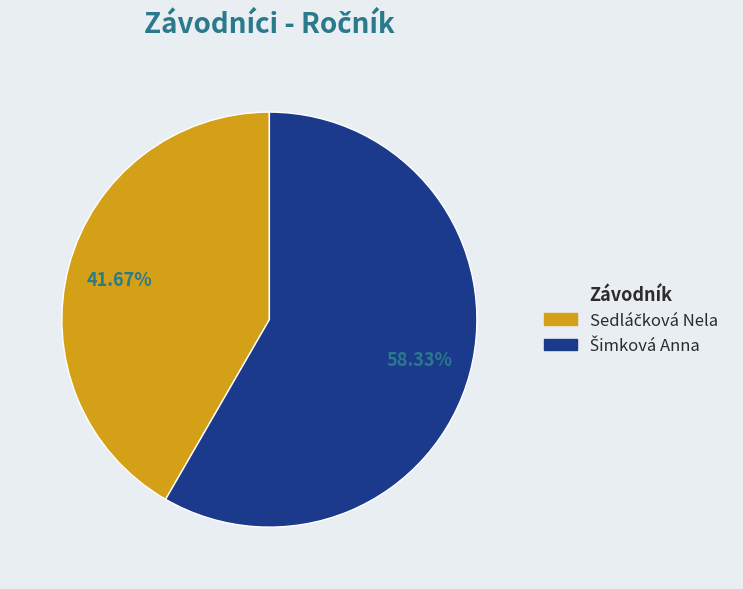

Is there any slice that represents more than half of the pie?

Yes